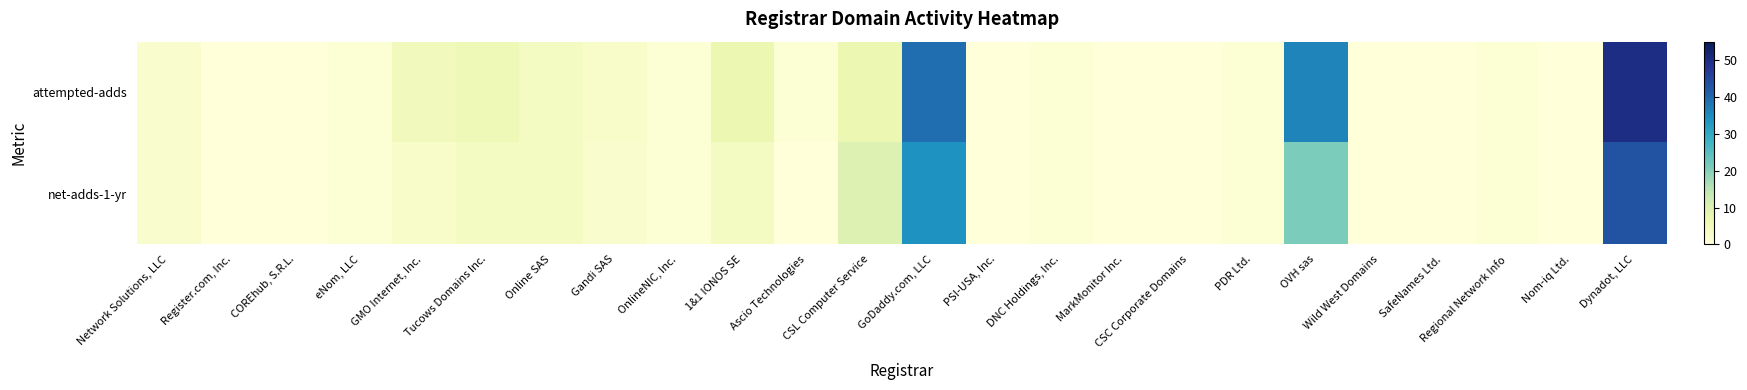

What is the spread (max minus min) of values at CSL Computer Service?

3